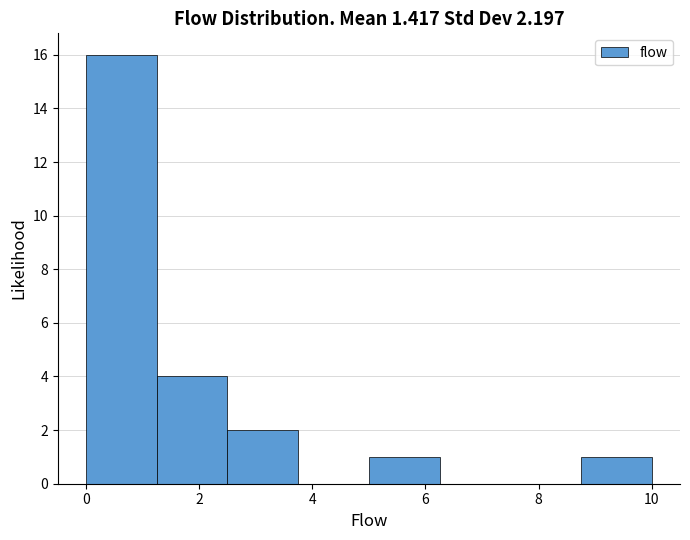

What is the height of the bar covering 5.00 to 6.25 on the x-axis? Neither the bar edges nor the heights are printed on the chart, so give them approximately, as read against the axes.

1